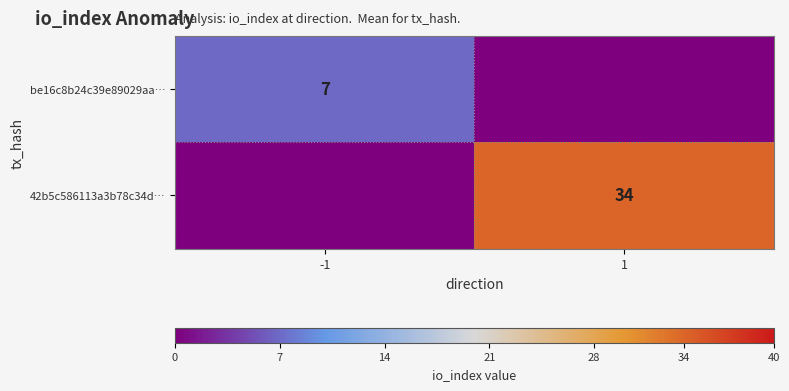

Is it true that be16c8b24c39e89029aa… equals 7 at -1?

True